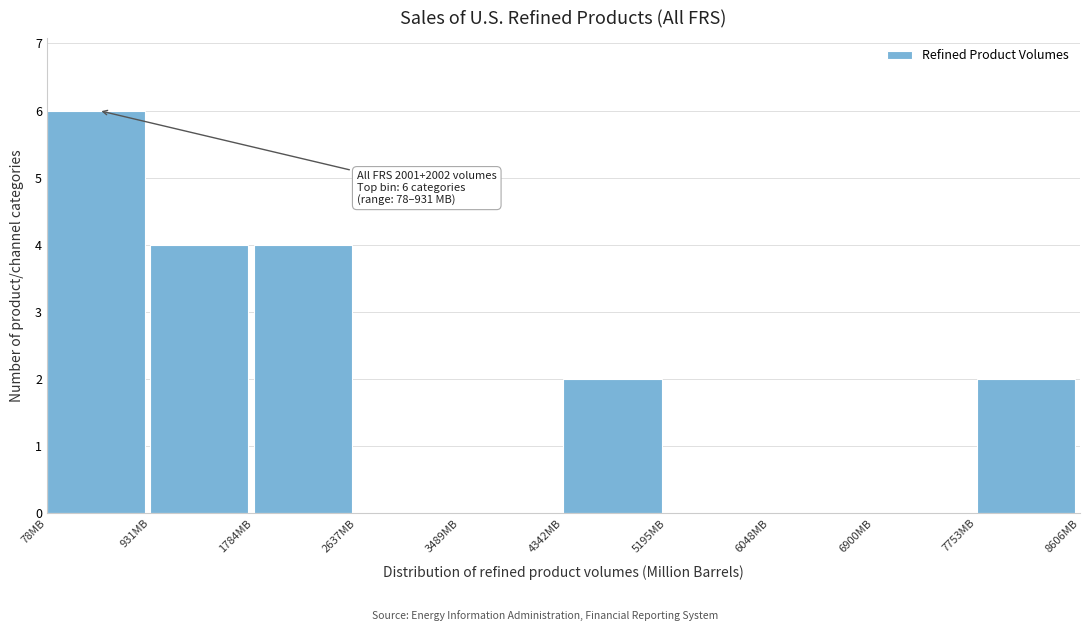

Which range on the x-axis has the tallest bar?

100 to 900